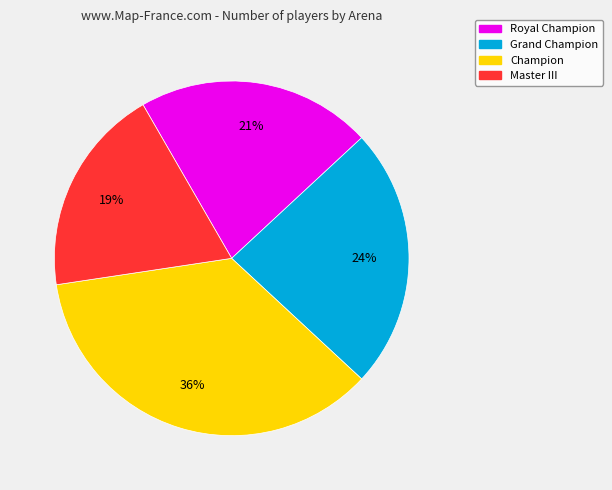

Count the number of slices in the pie.

4